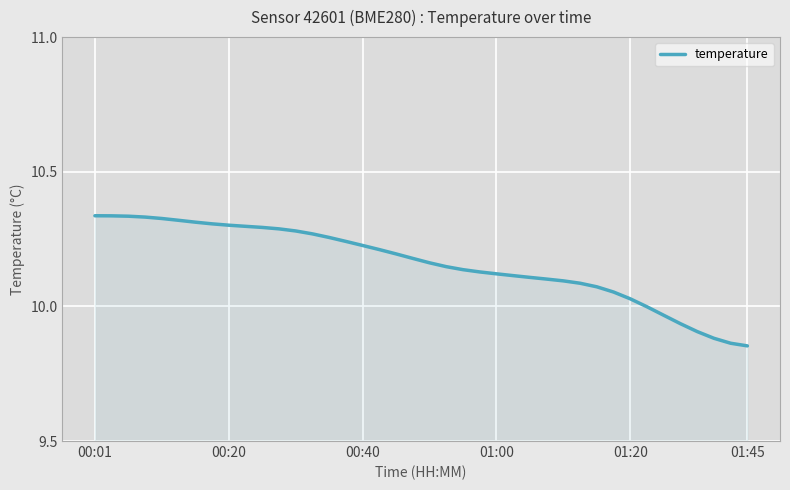

How many lines are shown in the chart?

1